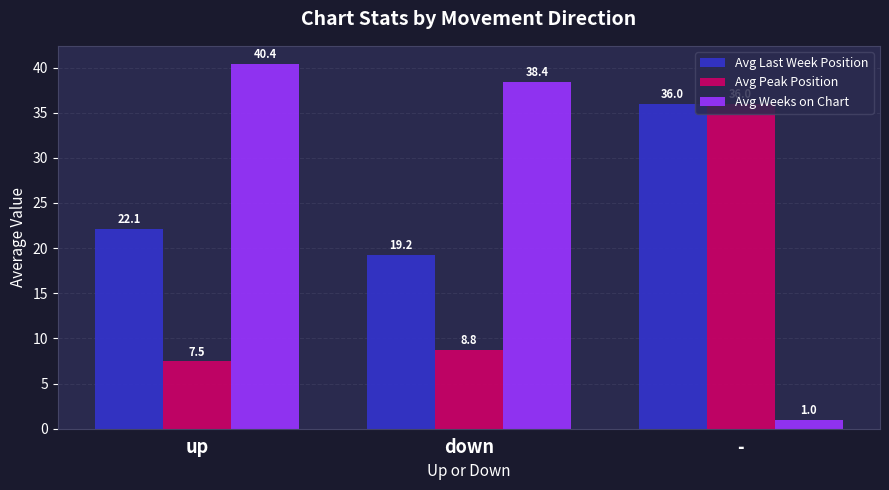

The Avg Last Week Position series shows 52.9 at -. True or false?

False